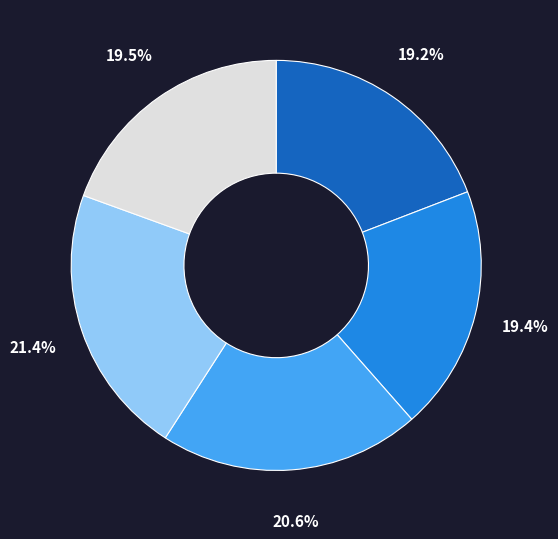

To the nearest percent, what is the average slice percentage?

20%